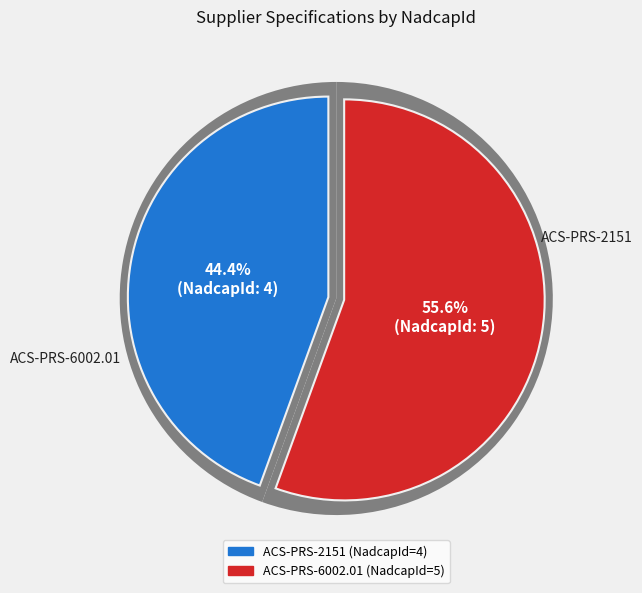

Which category has the smallest portion of the pie?

ACS-PRS-2151